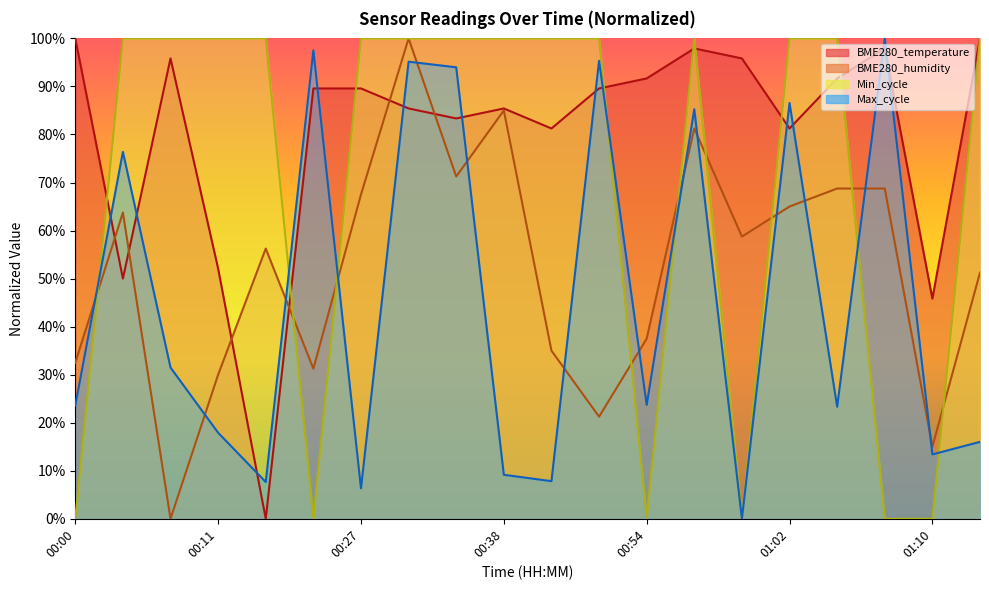

What is the value of the Max_cycle point at the 9th from the left?

0.9